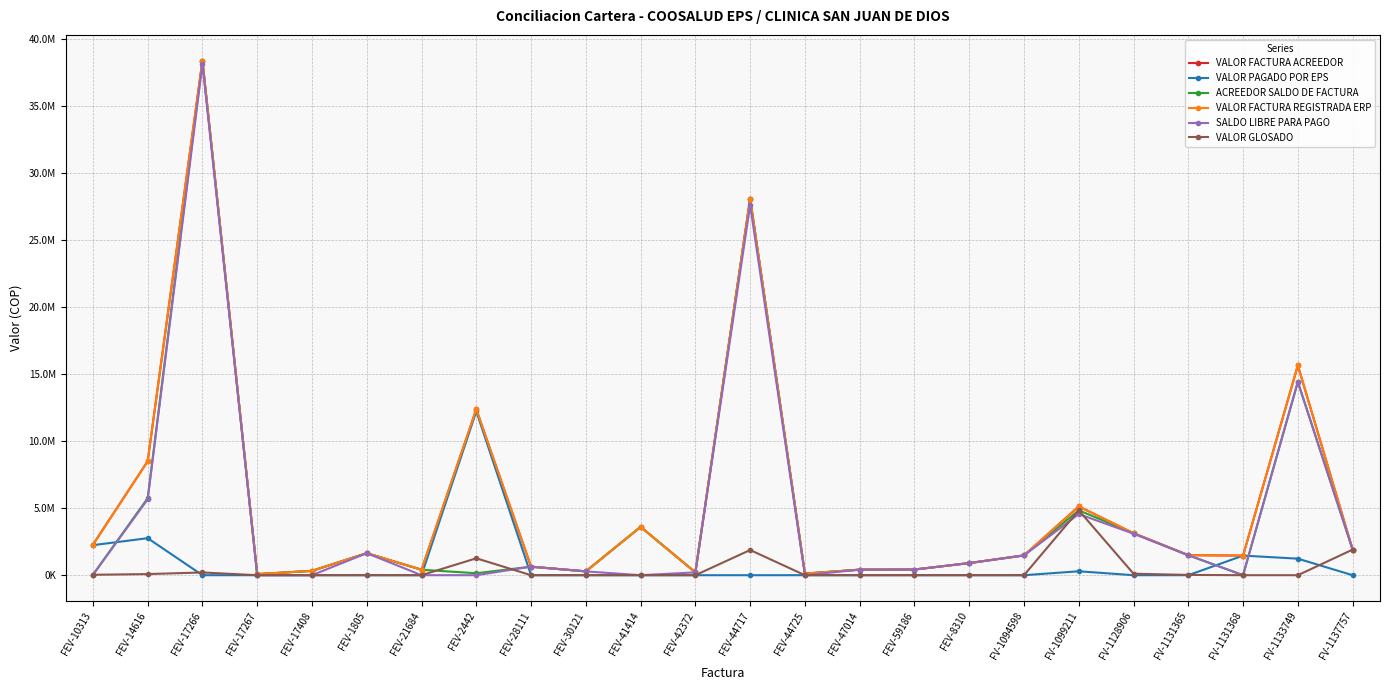

Is the value of SALDO LIBRE PARA PAGO at FV-1131368 greater than the value of VALOR GLOSADO at FEV-8310?

No